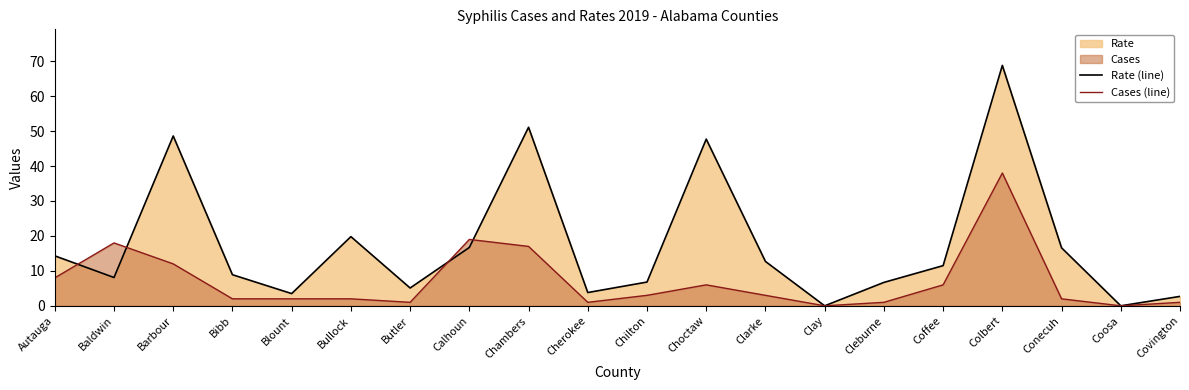

Rank the series at Bibb from highest to lowest value.

Rate (line), Cases (line)